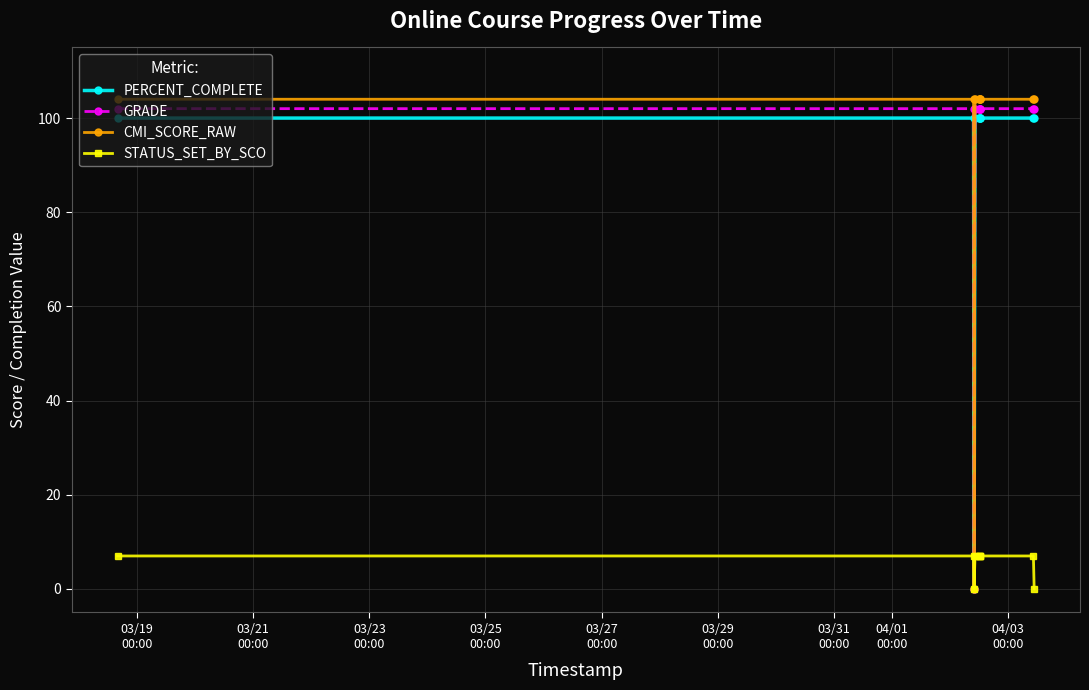

How many series are shown in this chart?

4